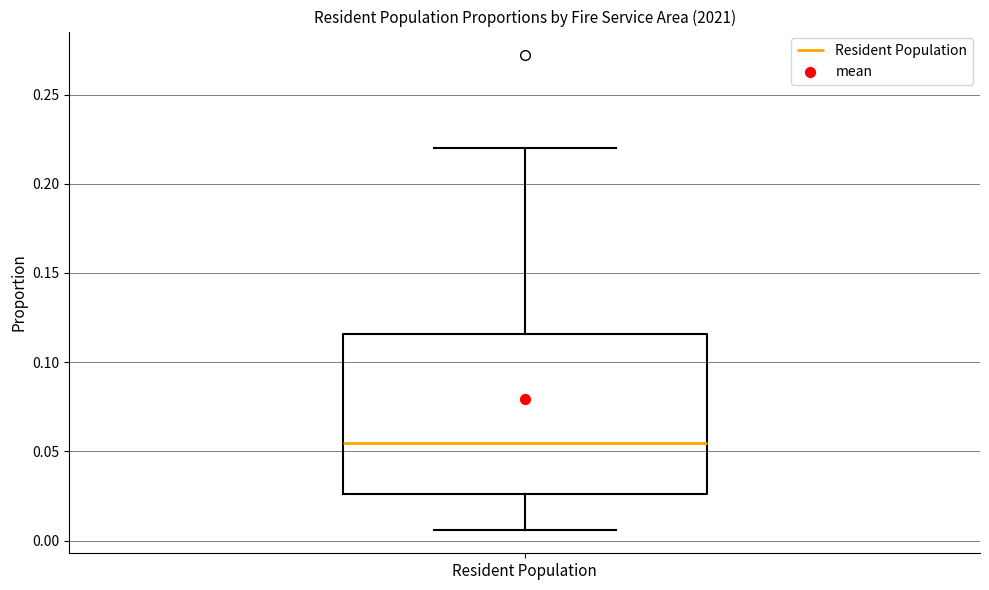

Where is the lower edge of the box for Resident Population on the y-axis? The values are not printed on the chart, so give them approximately, as read against the axis.

0.025